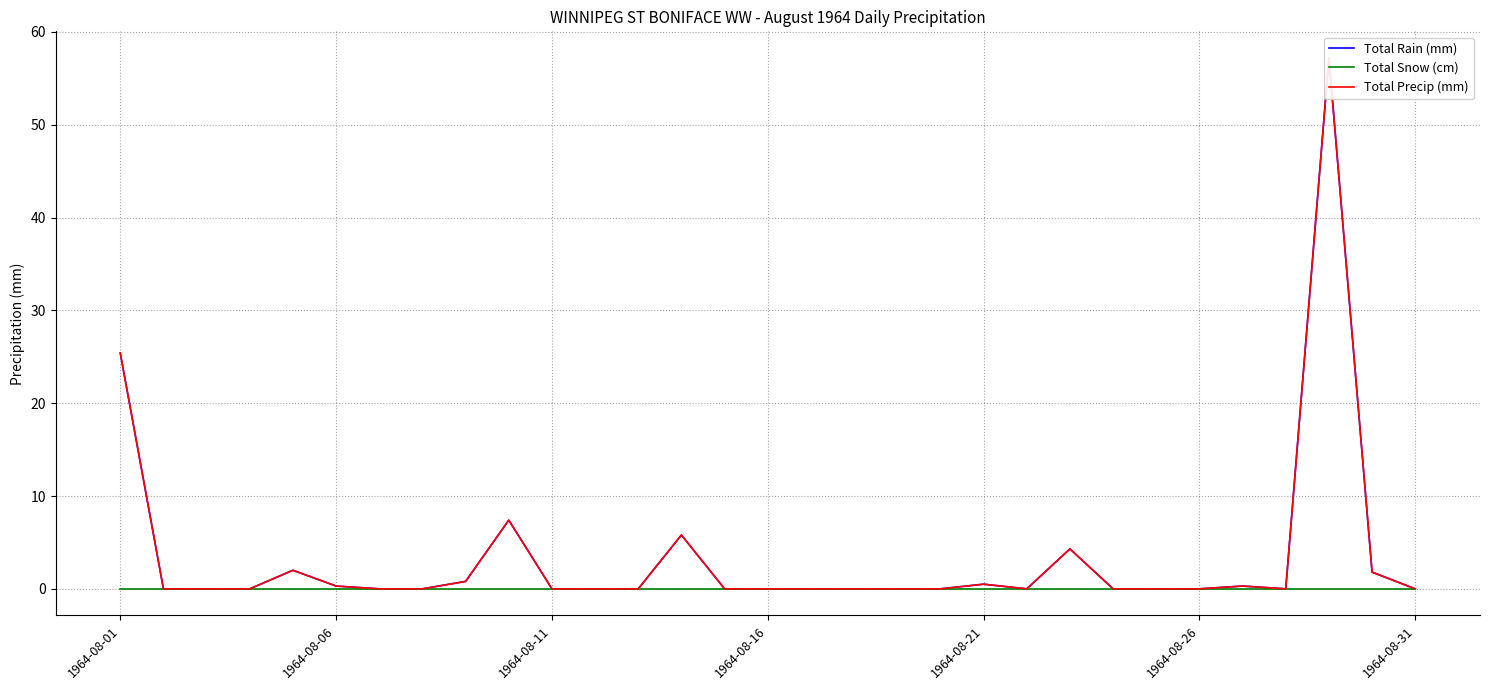

True or false: Total Precip (mm) and Total Rain (mm) cross at least once.

False